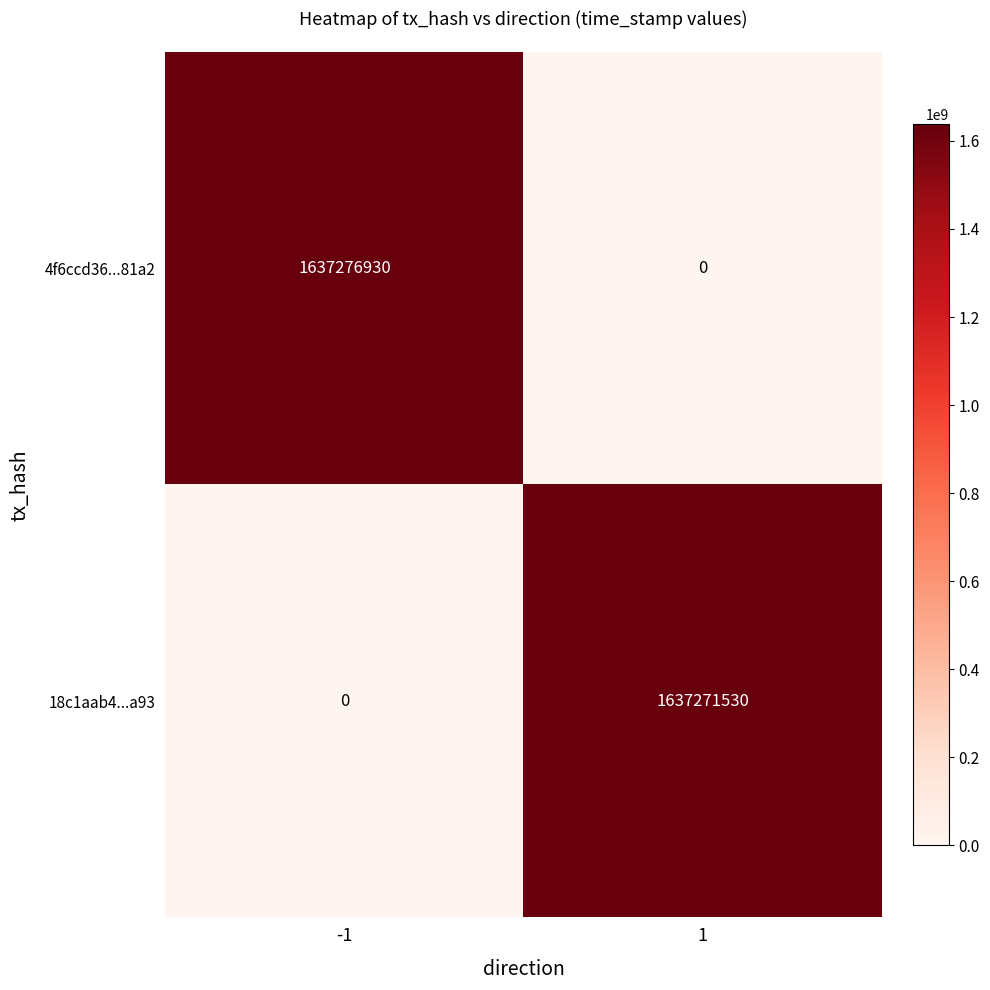

What is the maximum value shown in the chart?

1637276930